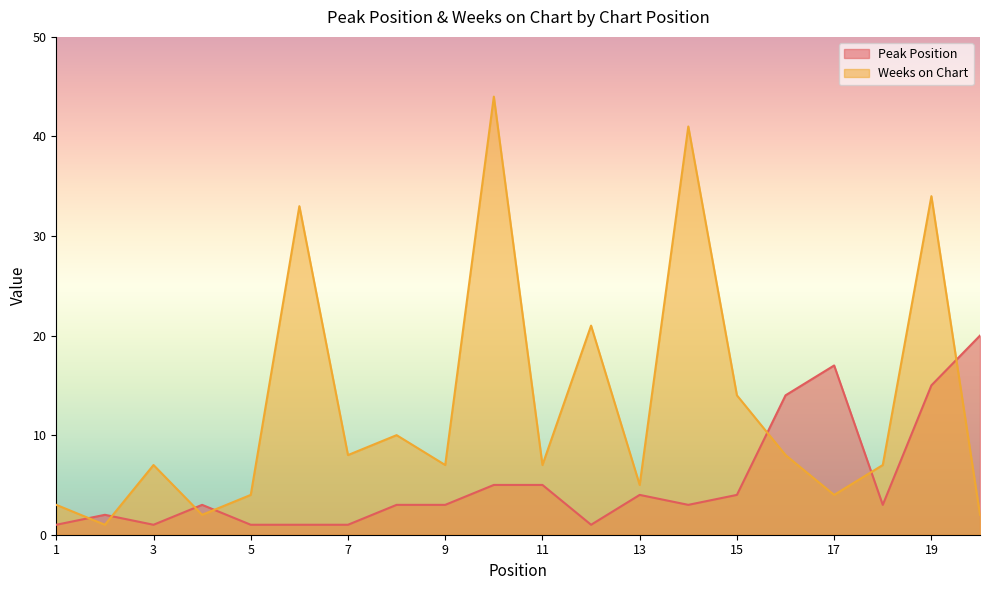

Where do Weeks on Chart and Peak Position first cross each other?

1 and 2